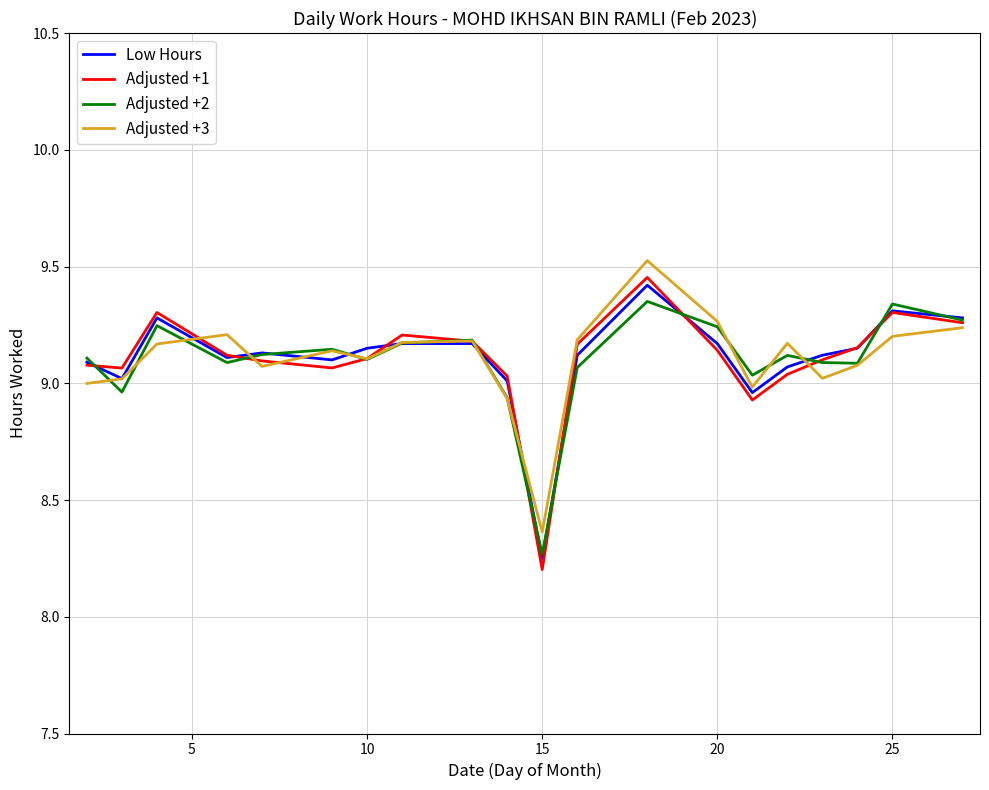

Which series has the largest range (max minus min)?

Adjusted +1